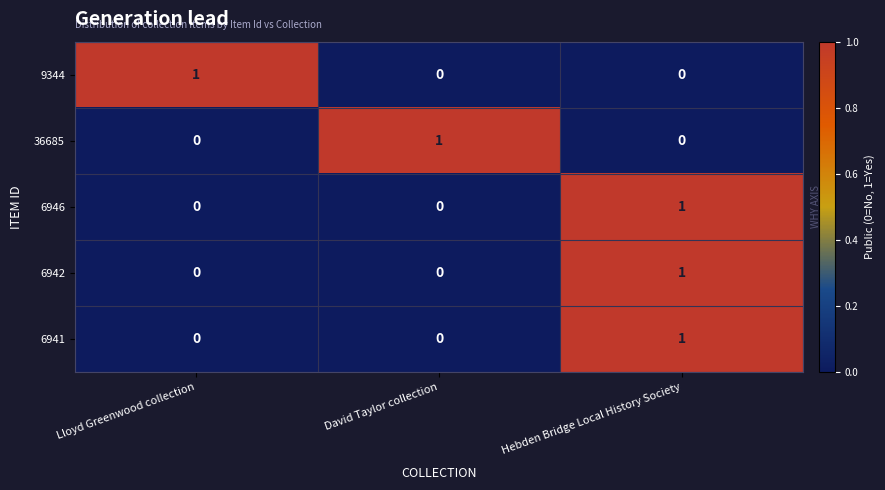

At which label does 6946 reach its peak?

Hebden Bridge Local History Society